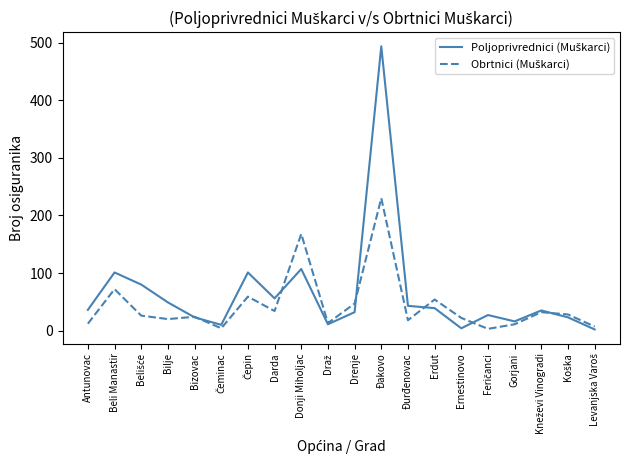

What position from the right is Beli Manastir?

19